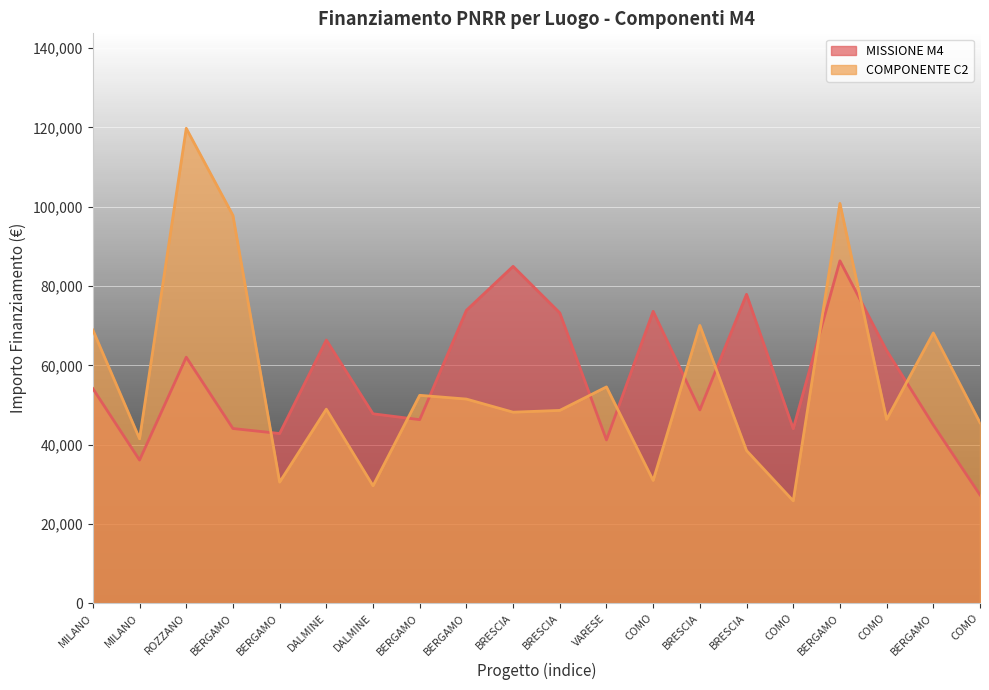

How many data points in COMPONENTE C2 are above 48957?

10